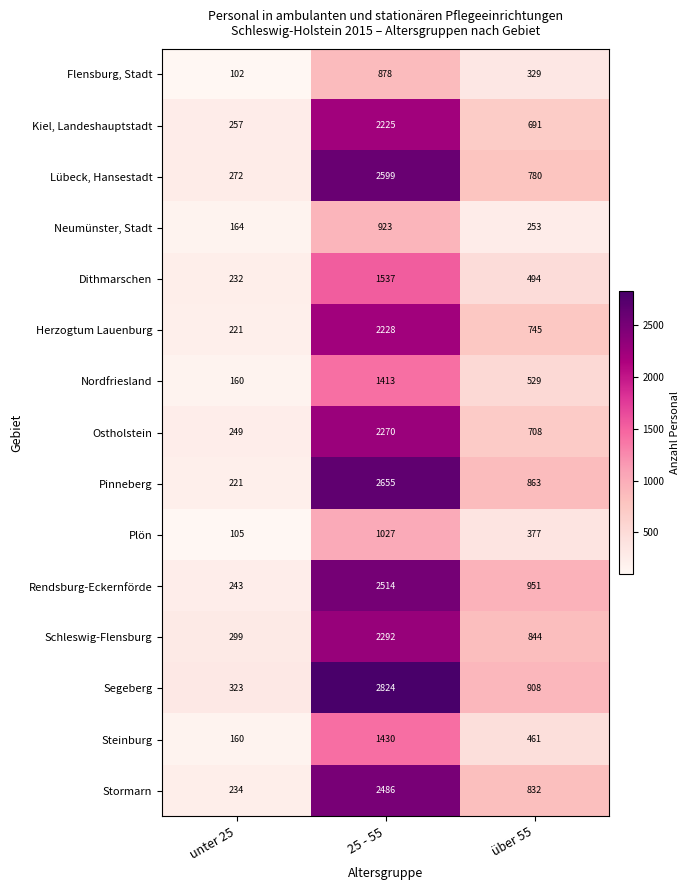

What is the difference between the maximum and second lowest values in the Pinneberg series?

1792